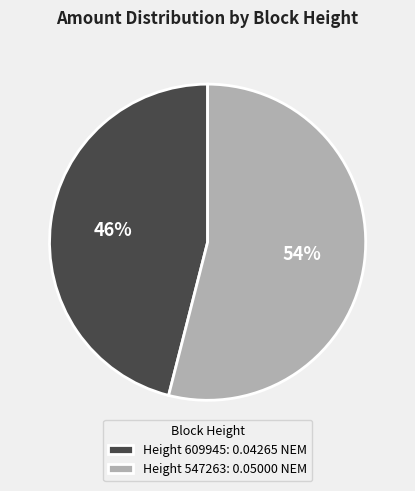

Is there any slice that represents more than half of the pie?

Yes